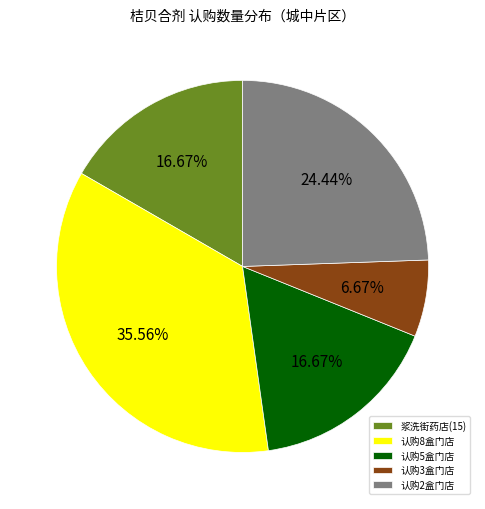

Combined, do 浆洗街药店(15) and 认购3盒门店 account for over 50%?

No